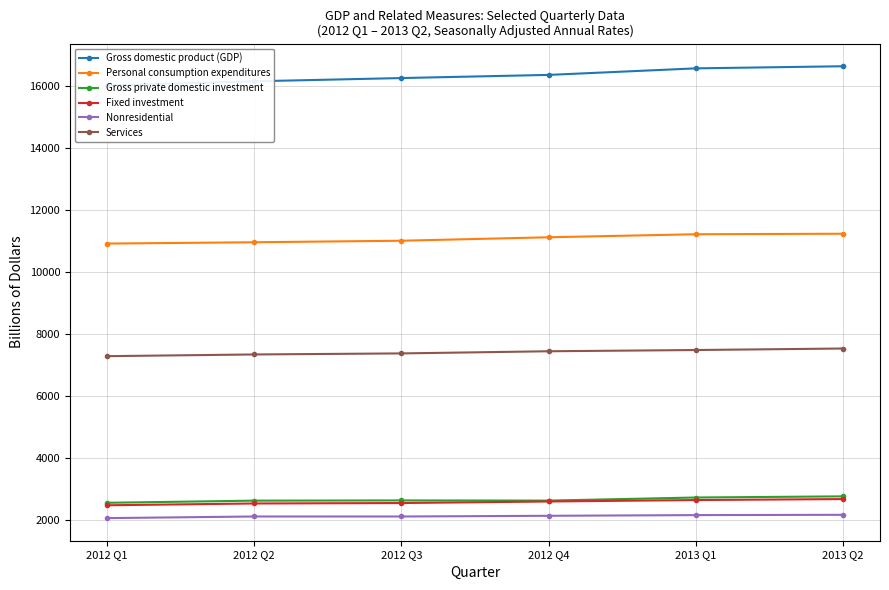

True or false: Gross private domestic investment and Personal consumption expenditures intersect in this chart.

False